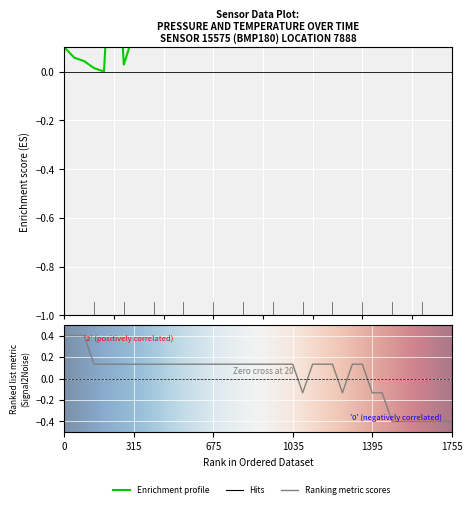

True or false: temperature has a value of 0.1 at 22.

False